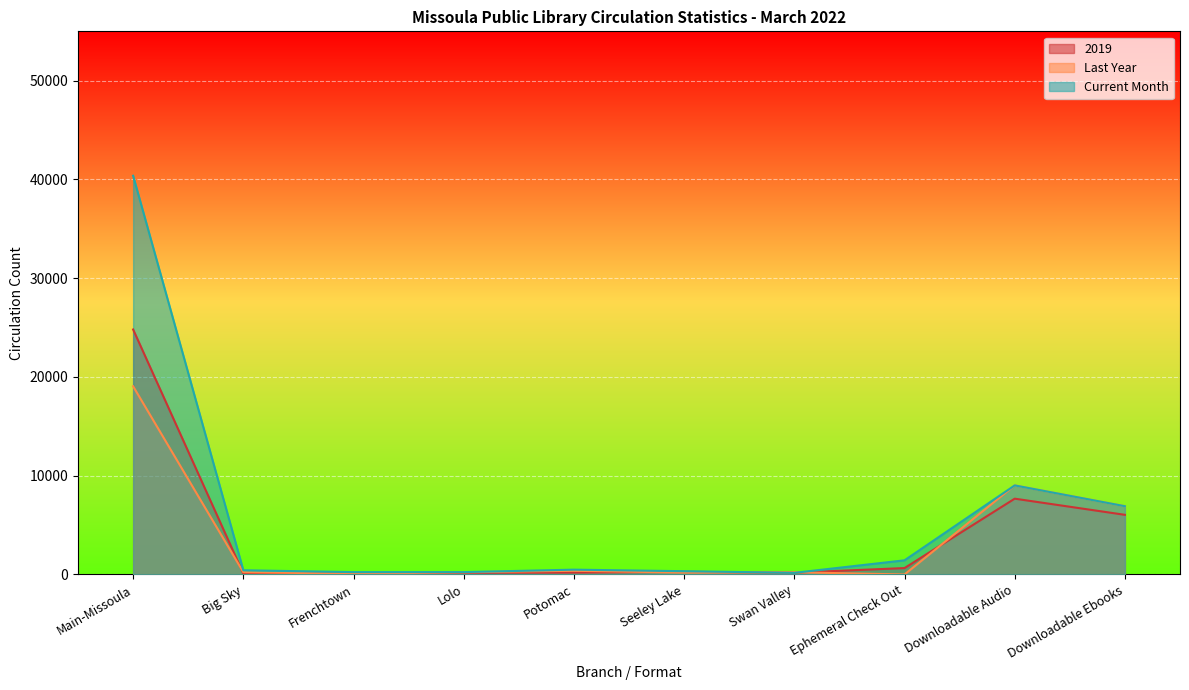

What is the label of the 1st point from the left?

Main-Missoula